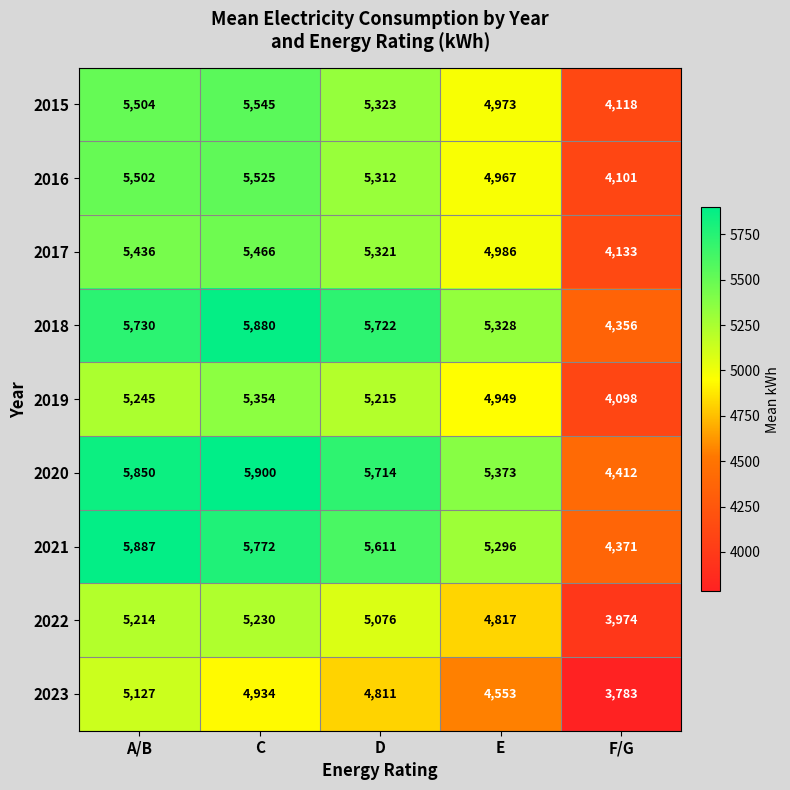

Between A/B and D, which series saw the biggest shift?

2023